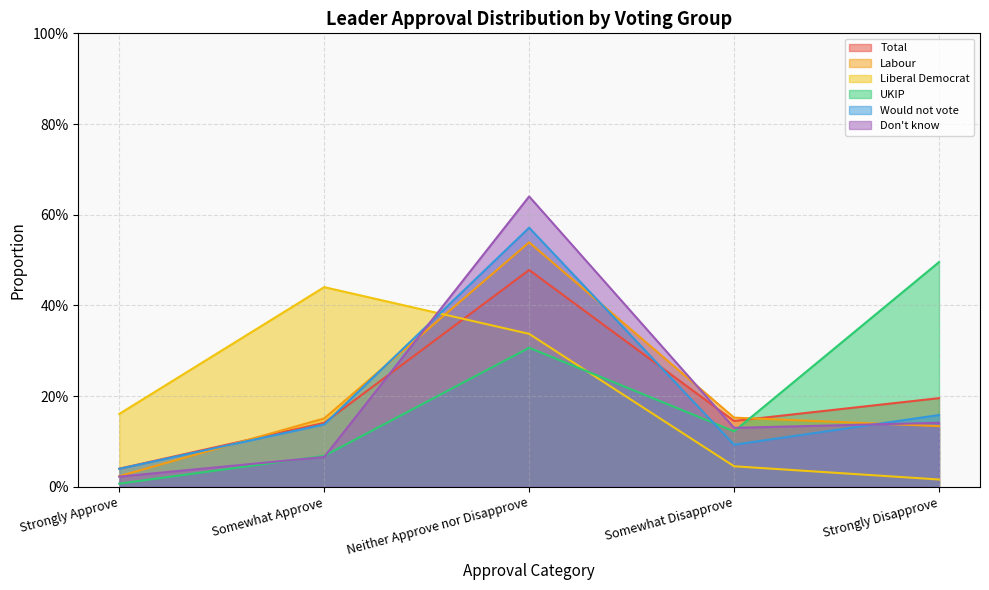

What is the average value of the Labour series?

0.2